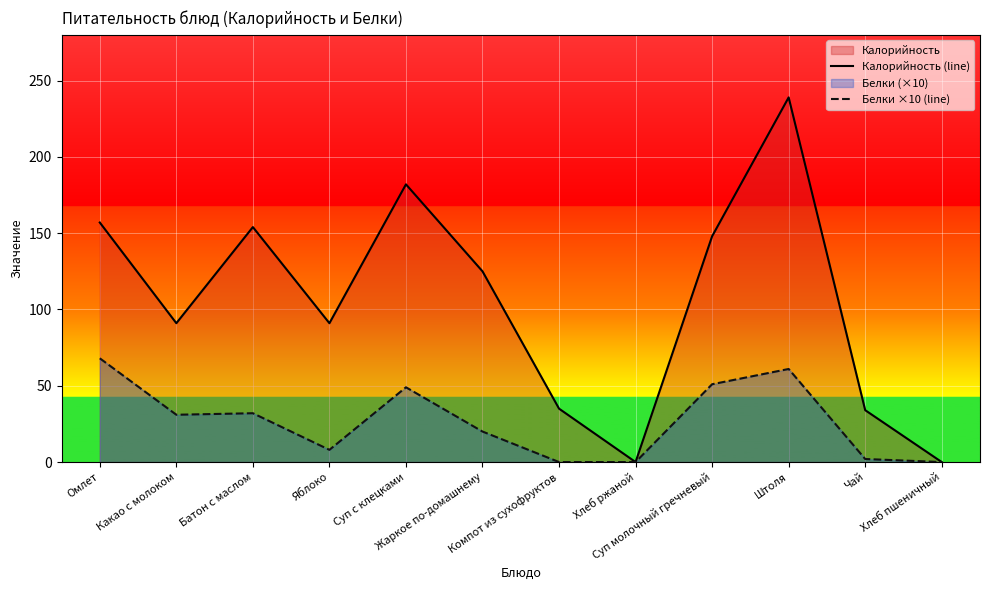

At which label does Калорийность (line) reach its peak?

Штоля